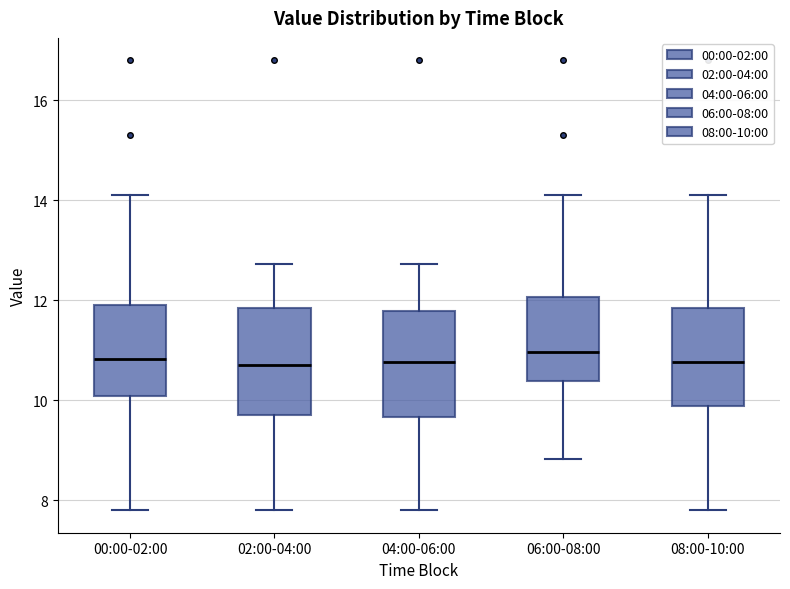

Reading left to right, read every box against the y-axis: the position of its median line, the range the box covers, and the ends of its whiskers. The values are not printed on the chart, so give them approximately, as read against the axis.

00:00-02:00: median 10.8, box 10.0 to 12.0, whiskers 7.8 to 14.2
02:00-04:00: median 10.8, box 9.8 to 11.8, whiskers 7.8 to 12.8
04:00-06:00: median 10.8, box 9.6 to 11.8, whiskers 7.8 to 12.8
06:00-08:00: median 11.0, box 10.4 to 12.0, whiskers 8.8 to 14.2
08:00-10:00: median 10.8, box 9.8 to 11.8, whiskers 7.8 to 14.2